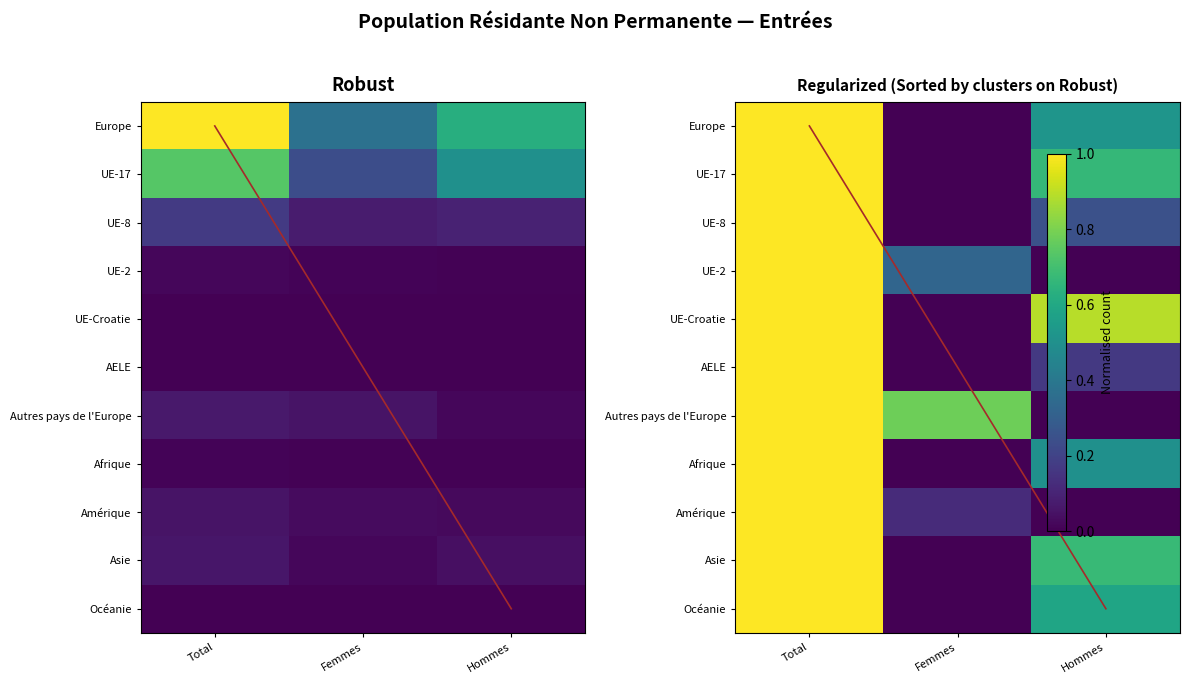

List the labels in order of UE-2 value, smallest first.

Hommes, Femmes, Total